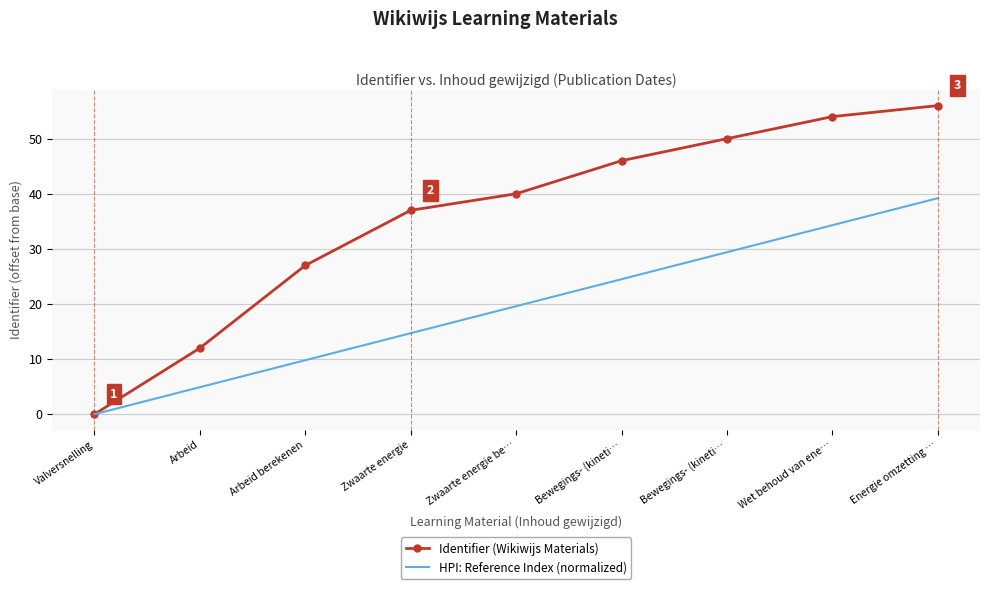

Which category has the lowest value in the HPI: Reference Index (normalized) series?

Valversnelling